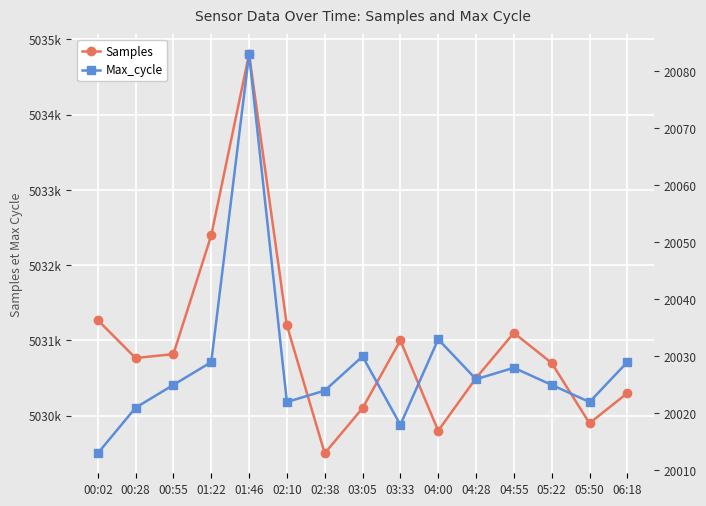

True or false: Max_cycle has a value of 20022 at 02:10.

True